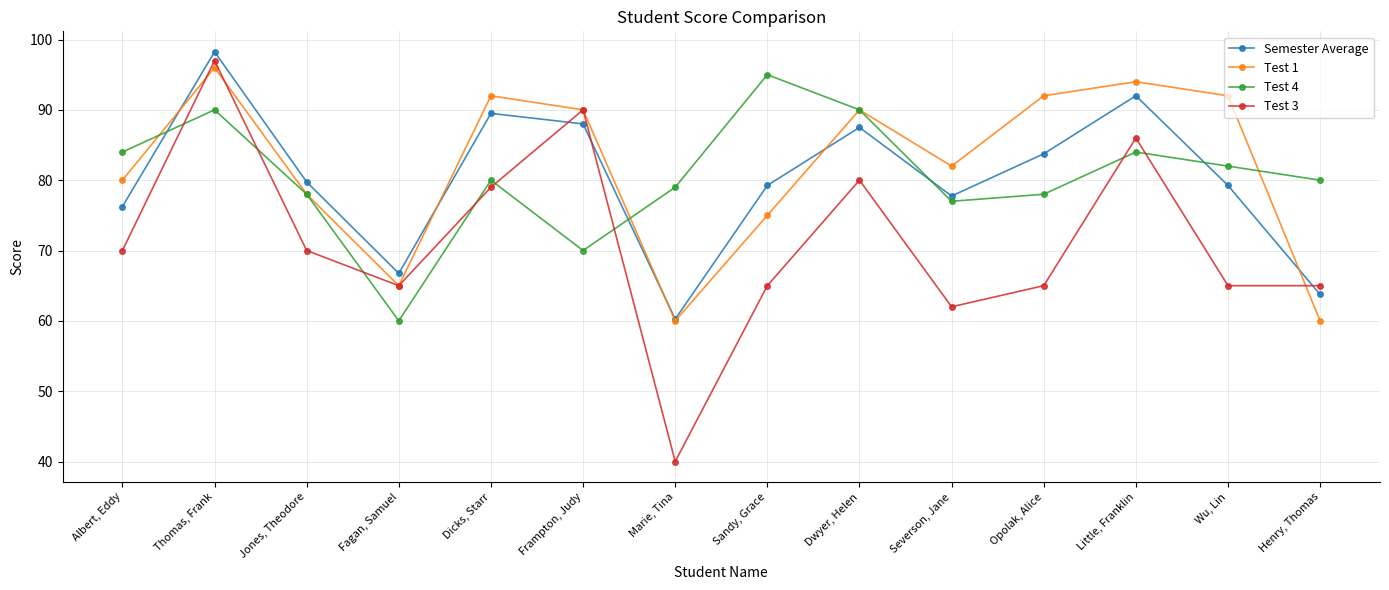

What value does the Test 4 series have at Opolak, Alice?

78.0